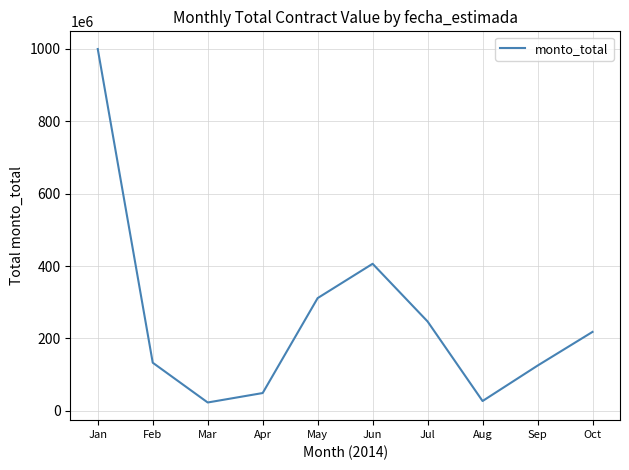

Approximately how many times larger is the value at Oct compared to Feb?

1.6